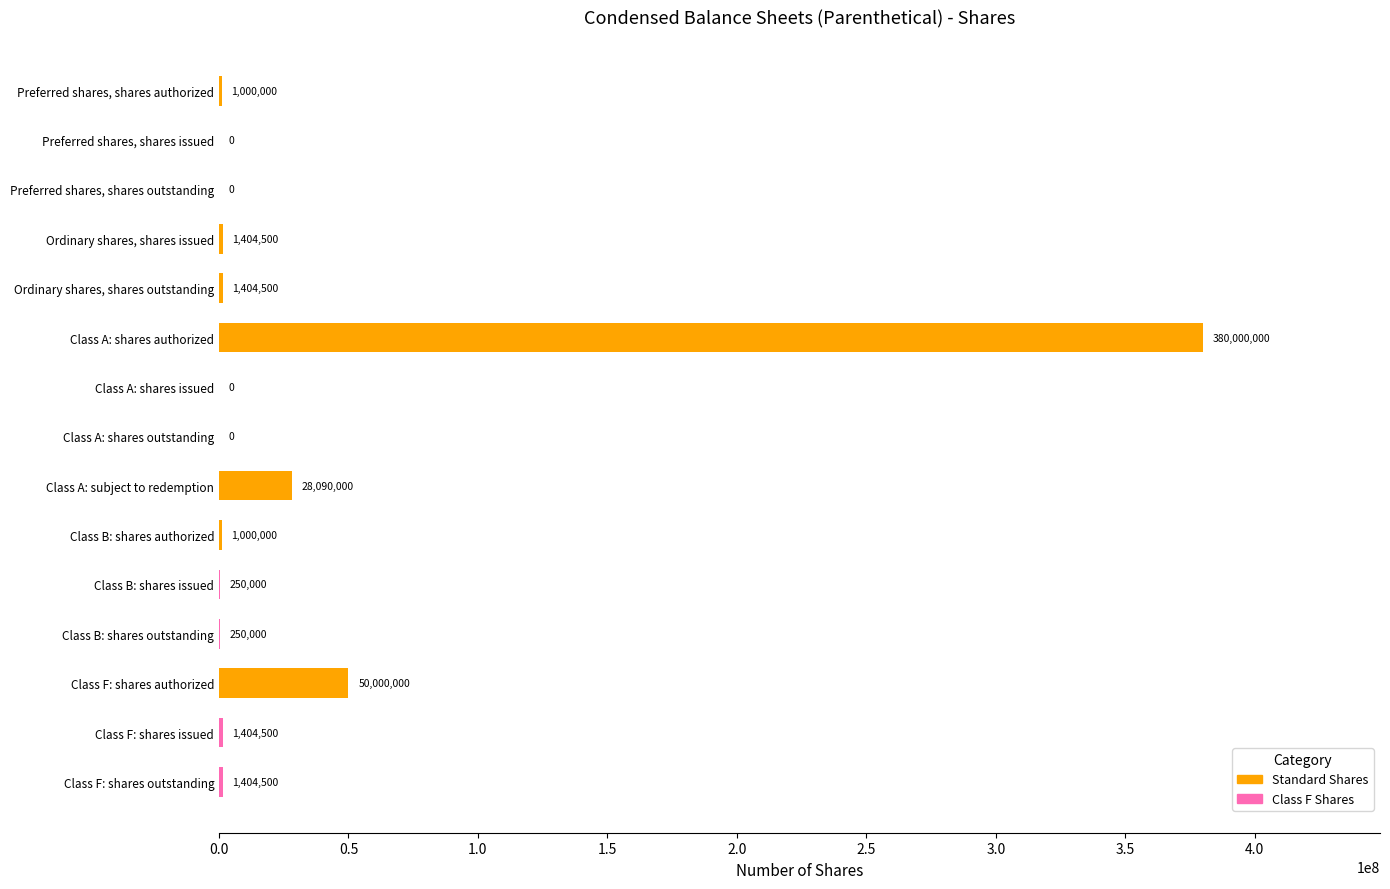

What is the sum of all values?

466208000